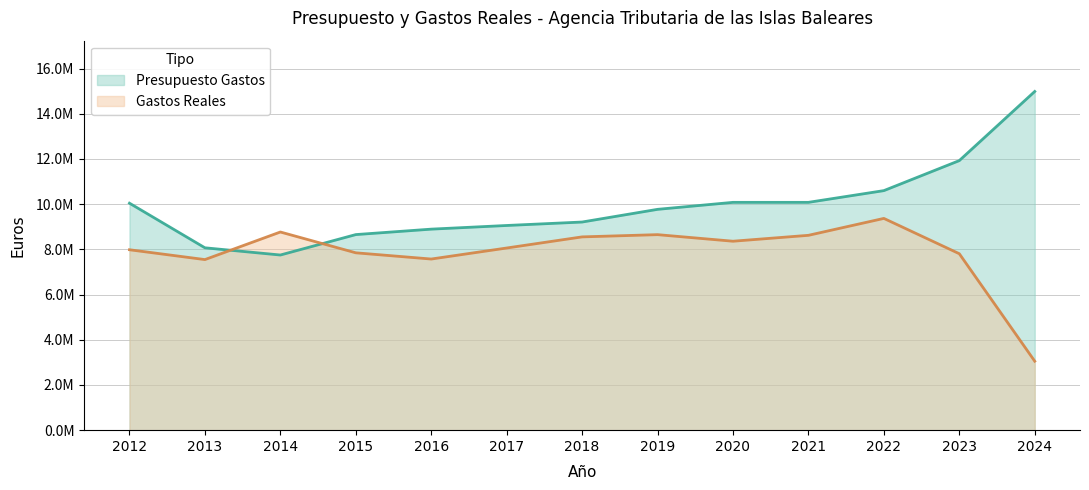

Which category has the lowest value in the Gastos Reales series?

2024